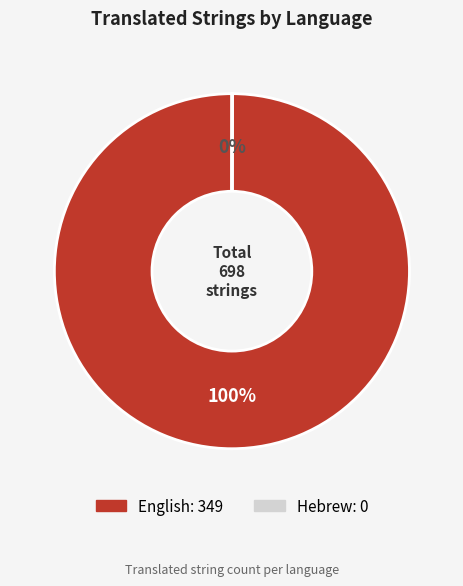

To the nearest percent, what is the average slice percentage?

50%